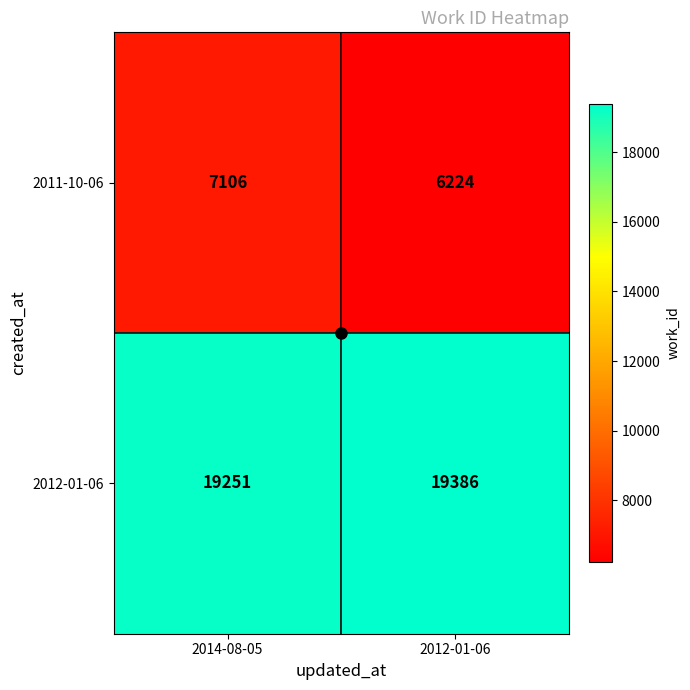

Rank the series by their maximum value, from lowest to highest.

2011-10-06, 2012-01-06